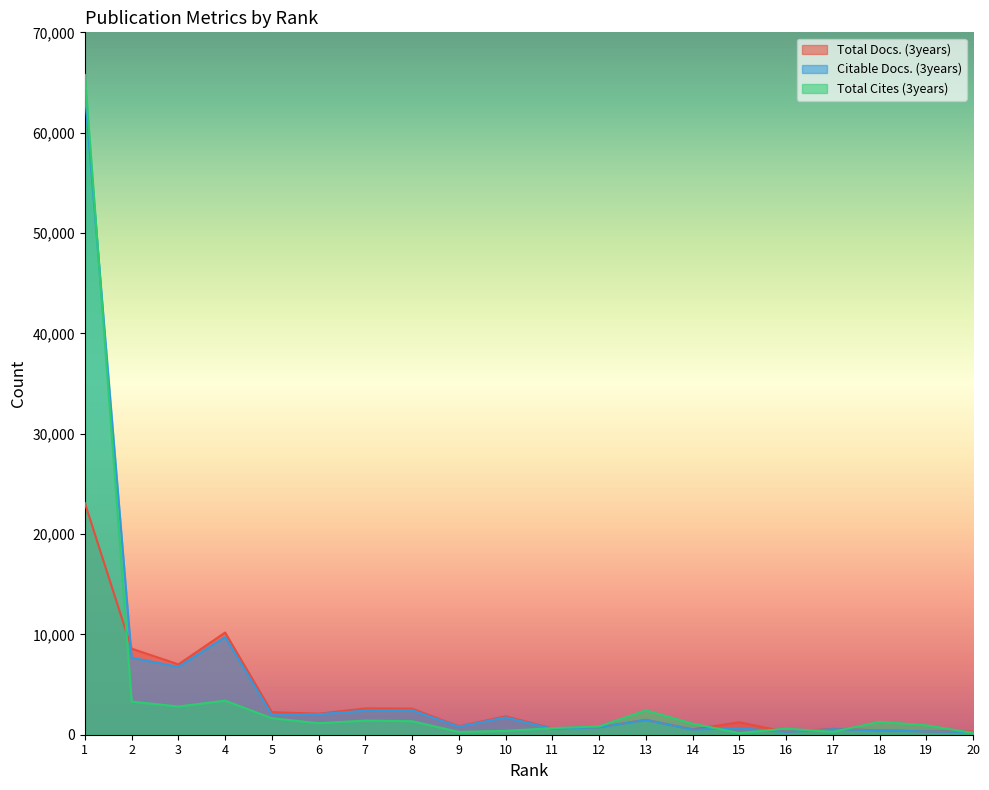

Reading left to right, extract all data points from this chart.

Total Docs. (3years): 23085	8578	7010	10185	2248	2096	2624	2600	831	1835	632	751	1476	533	1240	289	586	429	337	315
Citable Docs. (3years): 63975	7677	6766	9733	1978	2047	2402	2440	801	1733	599	736	1472	517	638	284	552	429	331	265
Total Cites (3years): 65757	3300	2812	3396	1645	1147	1409	1345	281	384	657	828	2427	1107	171	608	286	1289	938	173